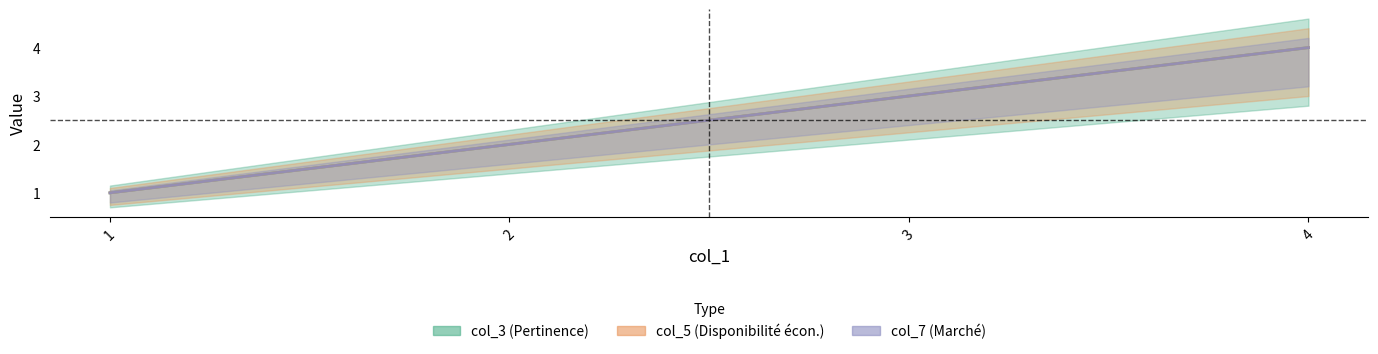

What is the smallest value displayed?

1